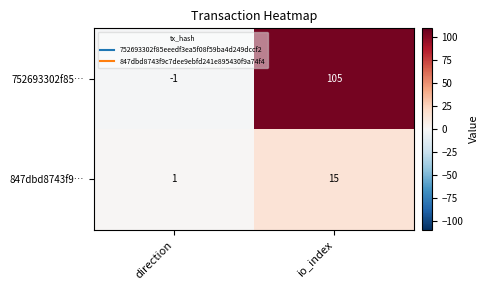

Rank the series by their average value, from lowest to highest.

847dbd8743f9…, 752693302f85…